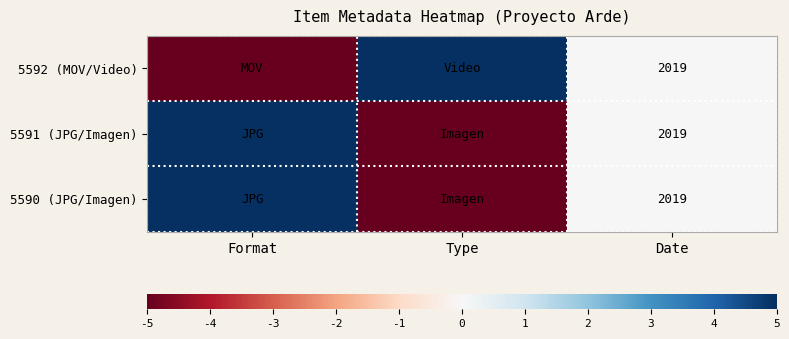

At which category is the sum across all series the highest?

Format